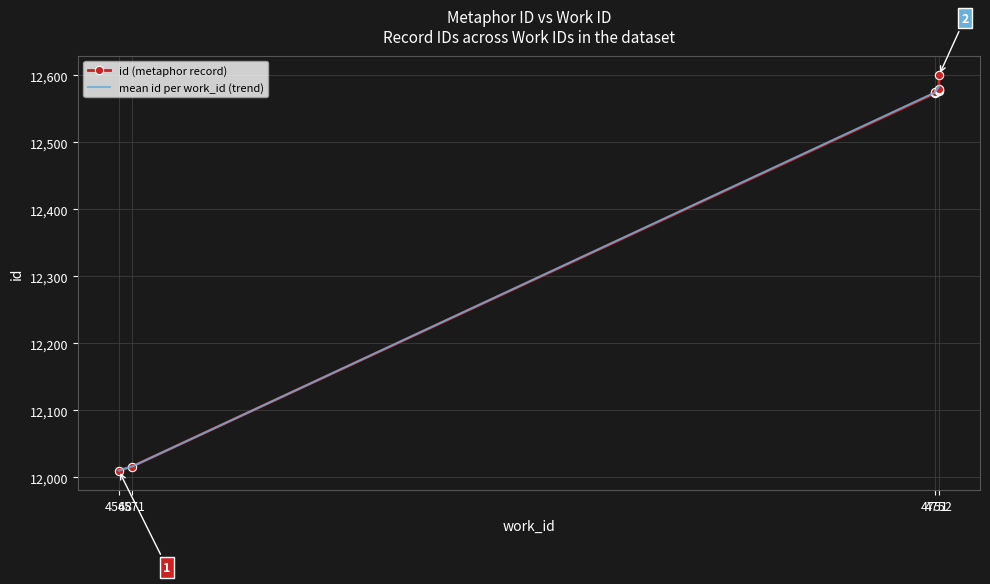

What is the value of the 3rd point from the left?

12573